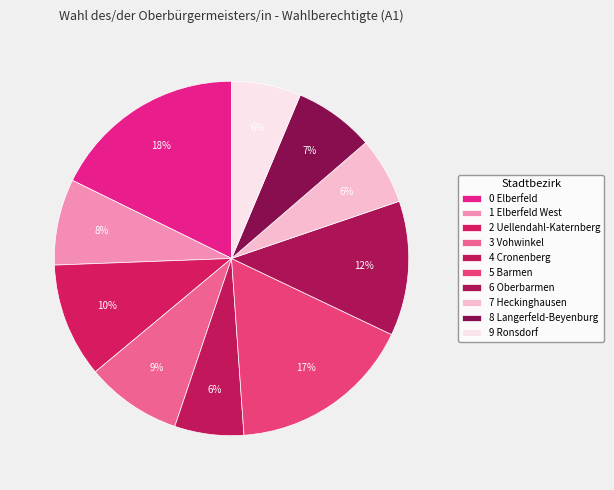

To the nearest percent, what is the average slice percentage?

10%